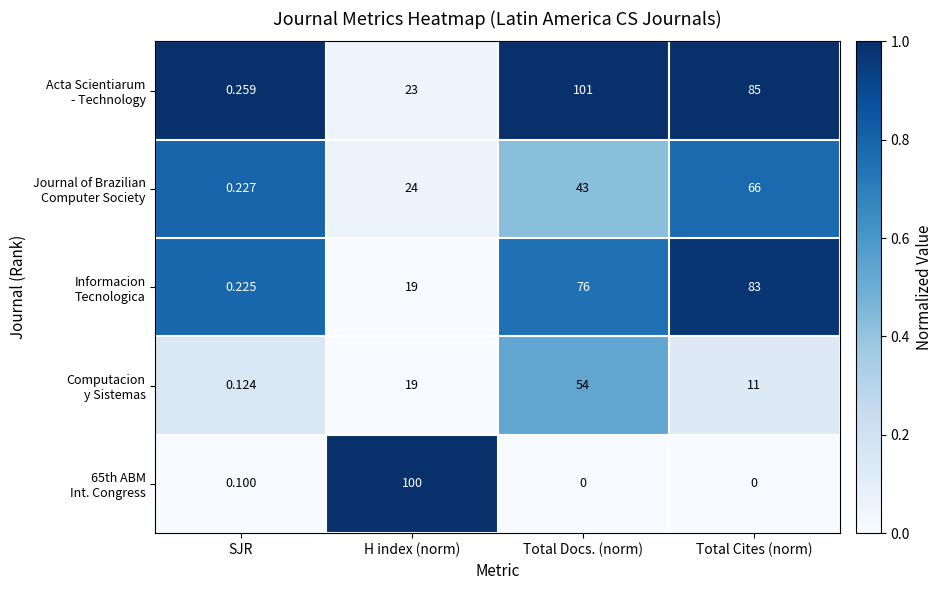

At which category is the sum across all series the highest?

Total Docs. (norm)